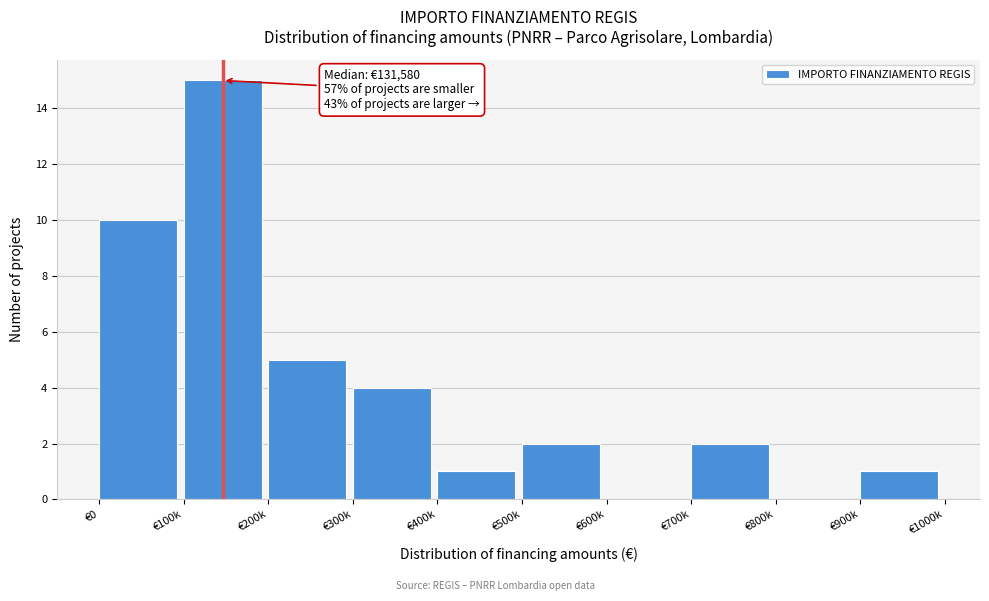

Reading left to right, transcribe all the data shown in this chart.

€0=10	€100k=15	€200k=5	€300k=4	€400k=1	€500k=2	€600k=0	€700k=2	€800k=0	€900k=1